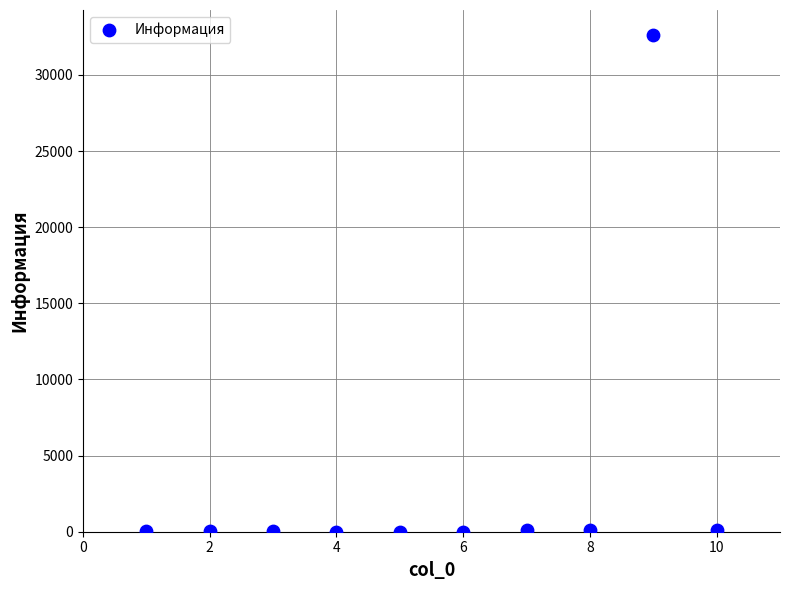

What is the range of Y values (max minus min)?

32629.0